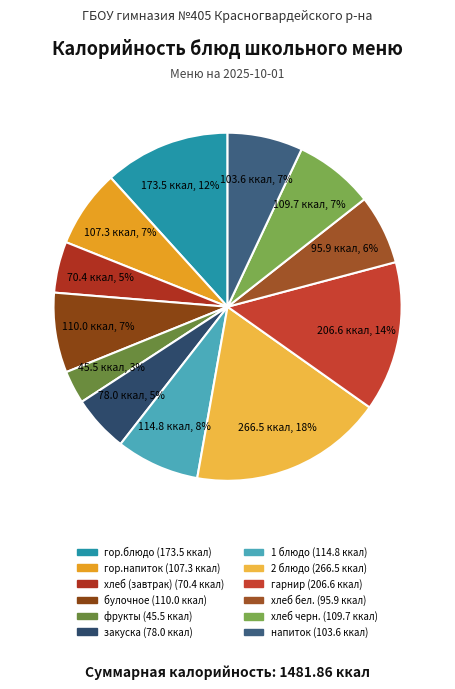

How many segments does this pie chart have?

12